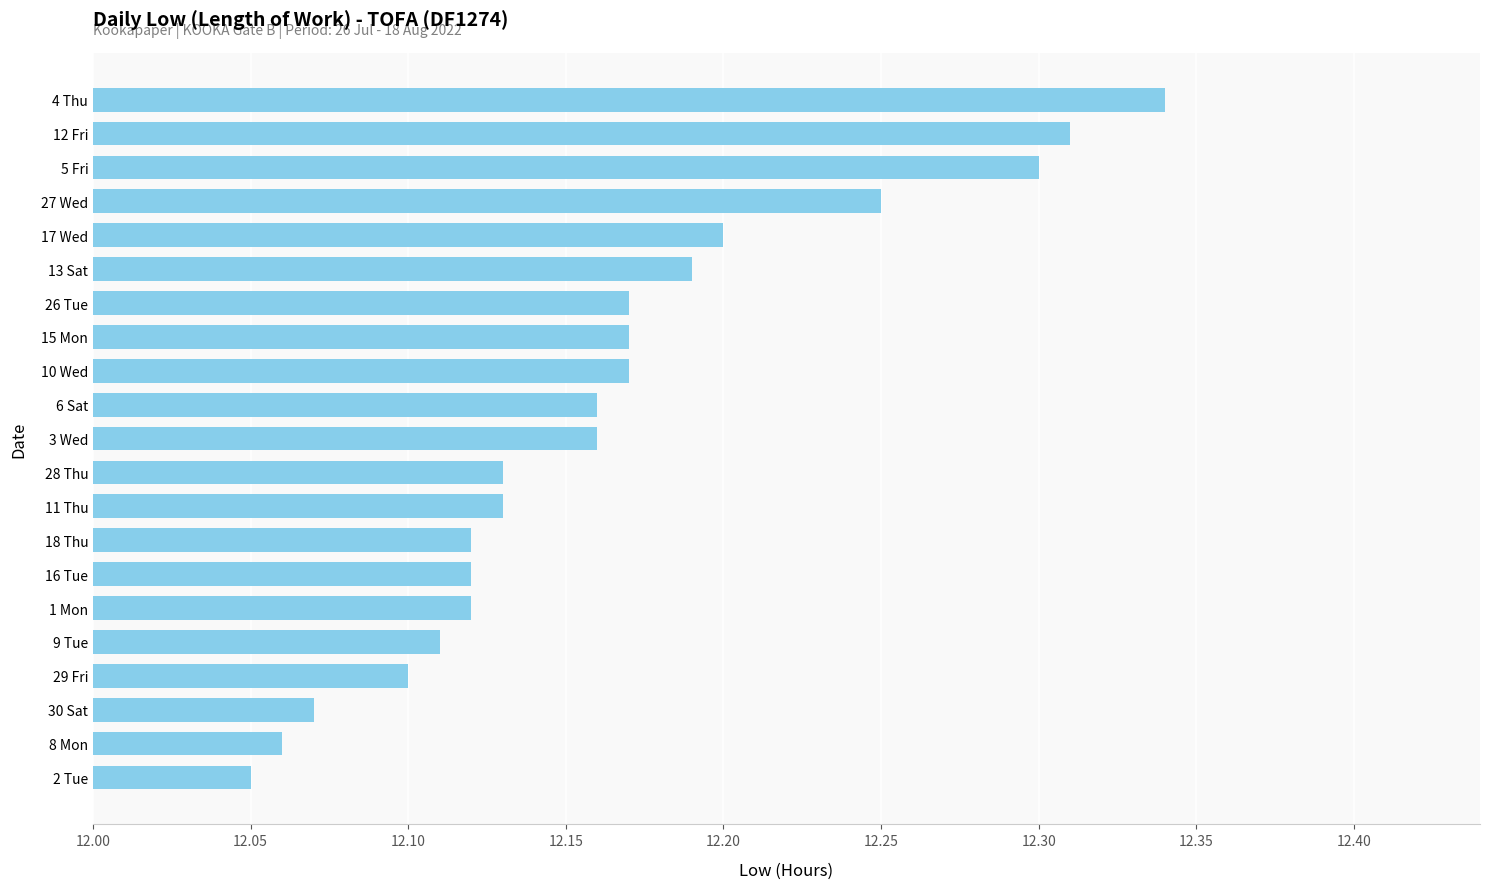

The value at 29 Fri is 19.1. True or false?

False